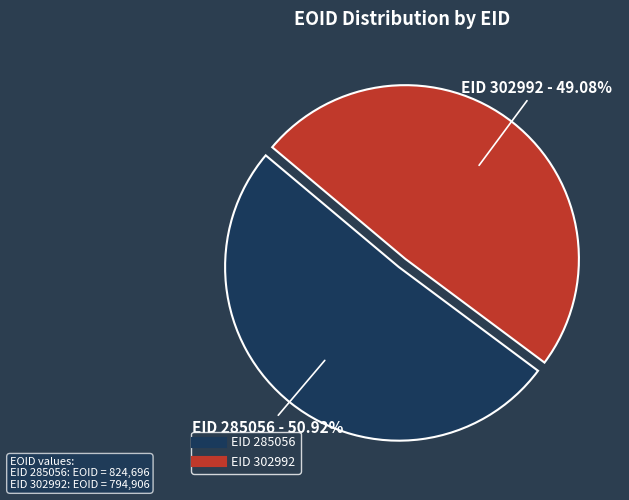

Does any single category account for the majority?

Yes